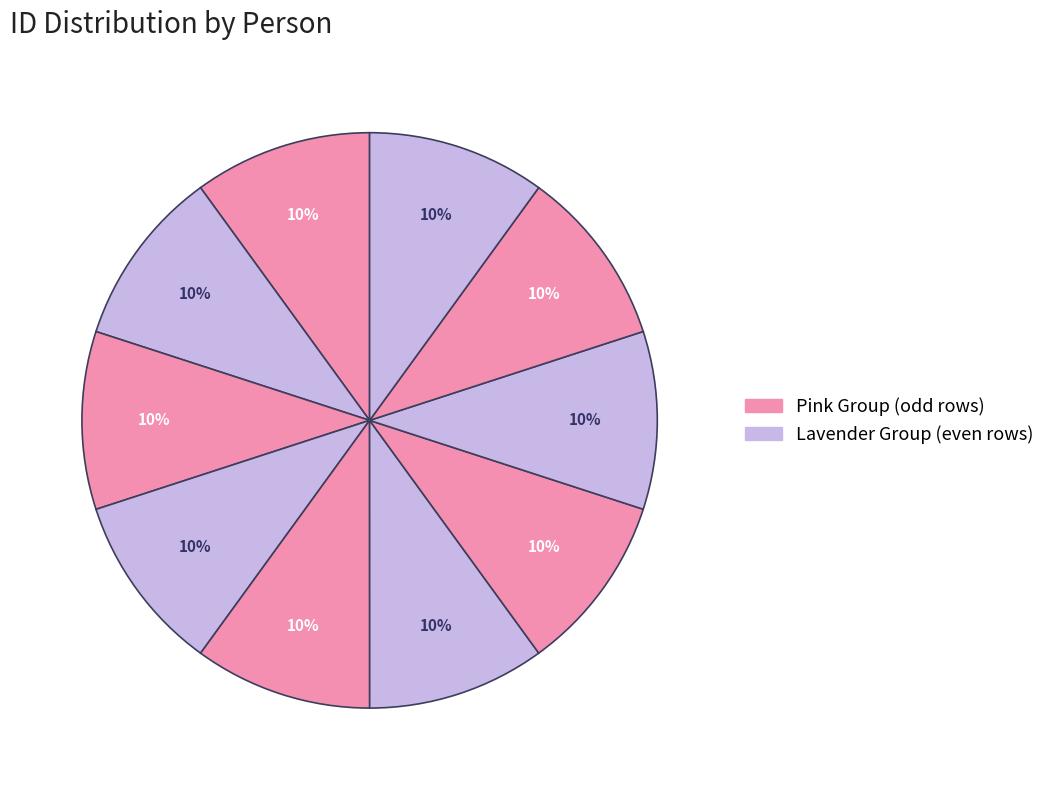

The ოლღა ლევანის ასული გიორგობიანი slice represents 5% of the pie. True or false?

False